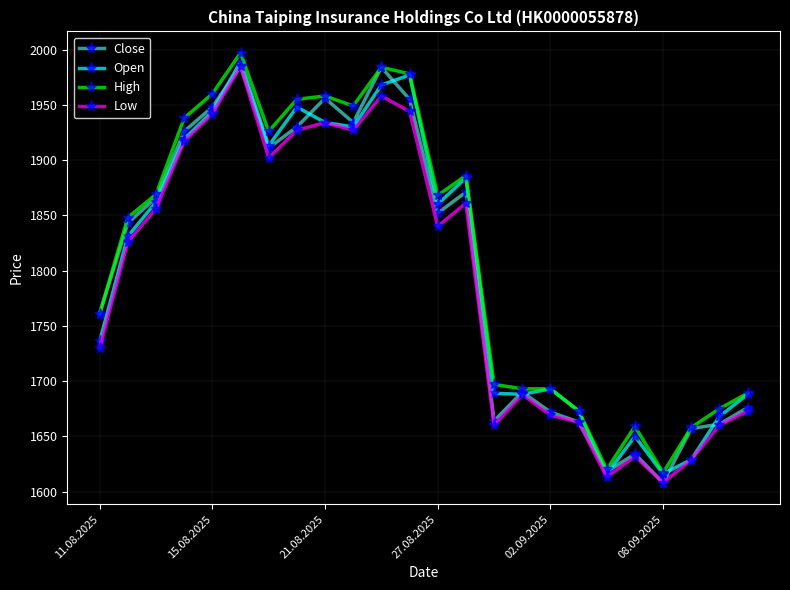

True or false: Open has more than 1 points higher than both neighbors.

True